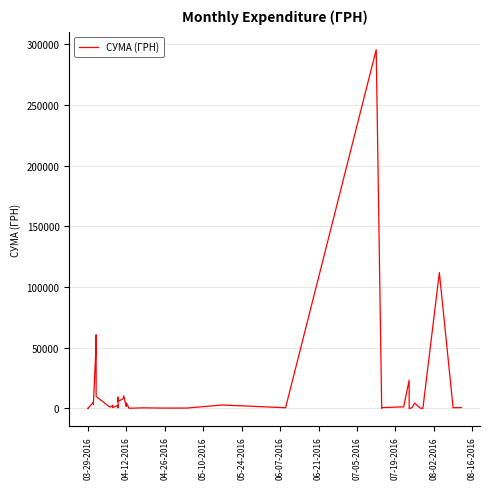

What is the sum of all values?

630977.9